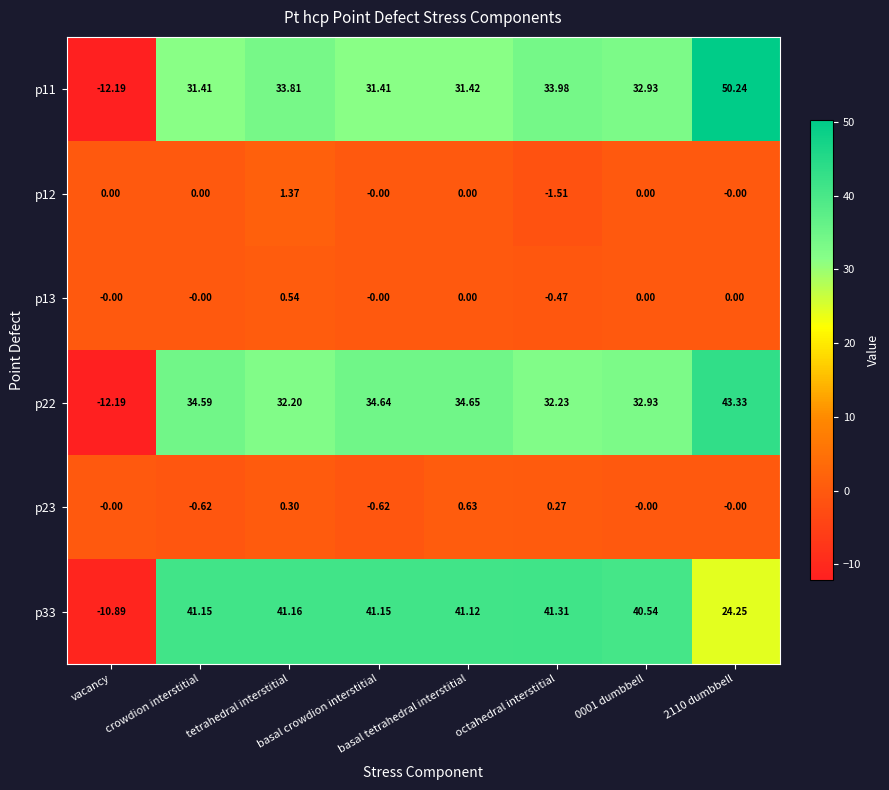

Count the number of categories in the chart.

8